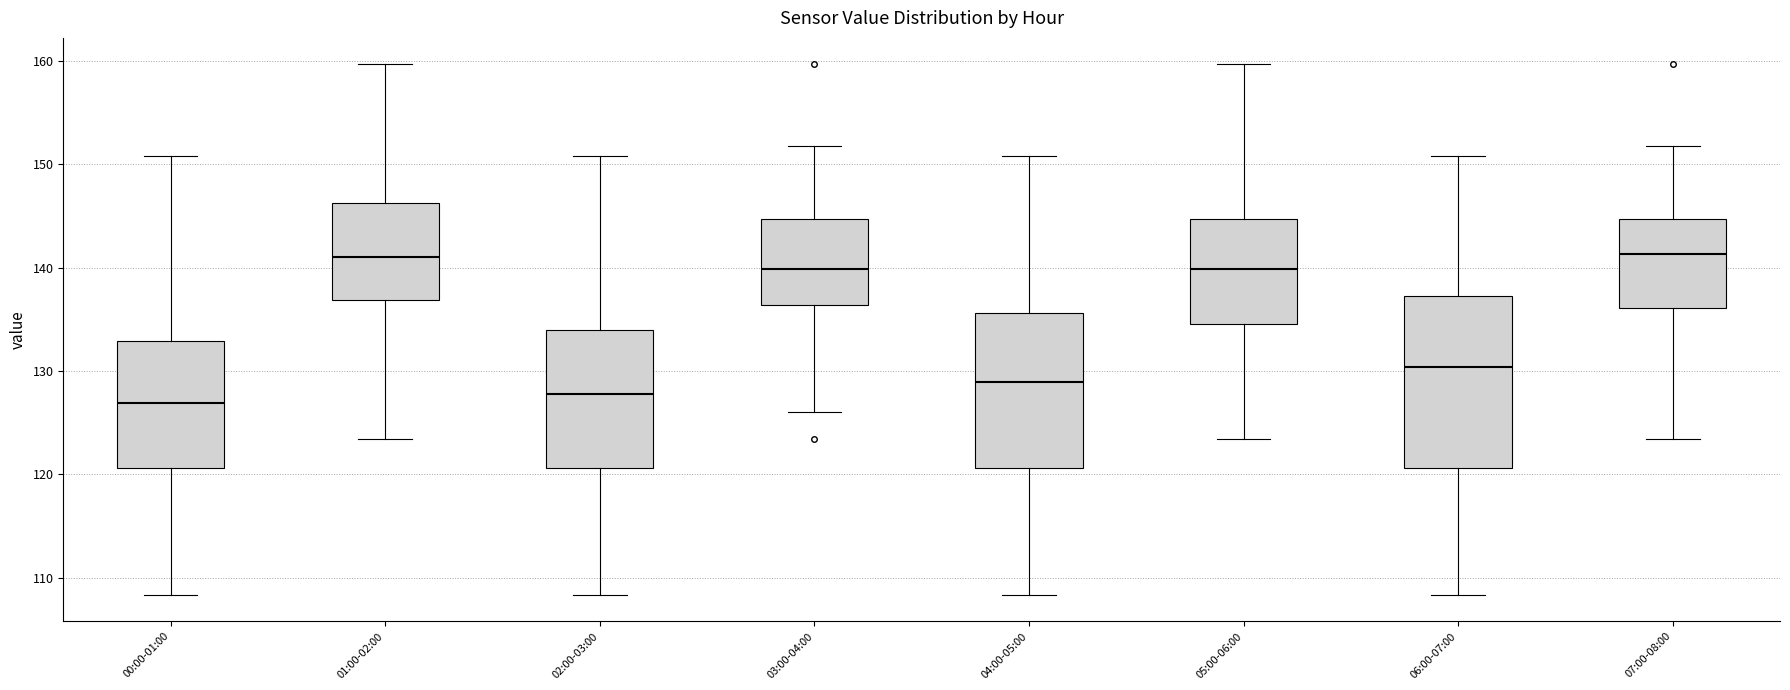

Reading left to right, read every box against the y-axis: the position of its median line, the range the box covers, and the ends of its whiskers. The values are not printed on the chart, so give them approximately, as read against the axis.

00:00-01:00: median 127, box 121 to 133, whiskers 108 to 151
01:00-02:00: median 141, box 137 to 146, whiskers 123 to 160
02:00-03:00: median 128, box 121 to 134, whiskers 108 to 151
03:00-04:00: median 140, box 136 to 145, whiskers 126 to 152
04:00-05:00: median 129, box 121 to 136, whiskers 108 to 151
05:00-06:00: median 140, box 135 to 145, whiskers 123 to 160
06:00-07:00: median 130, box 121 to 137, whiskers 108 to 151
07:00-08:00: median 141, box 136 to 145, whiskers 123 to 152